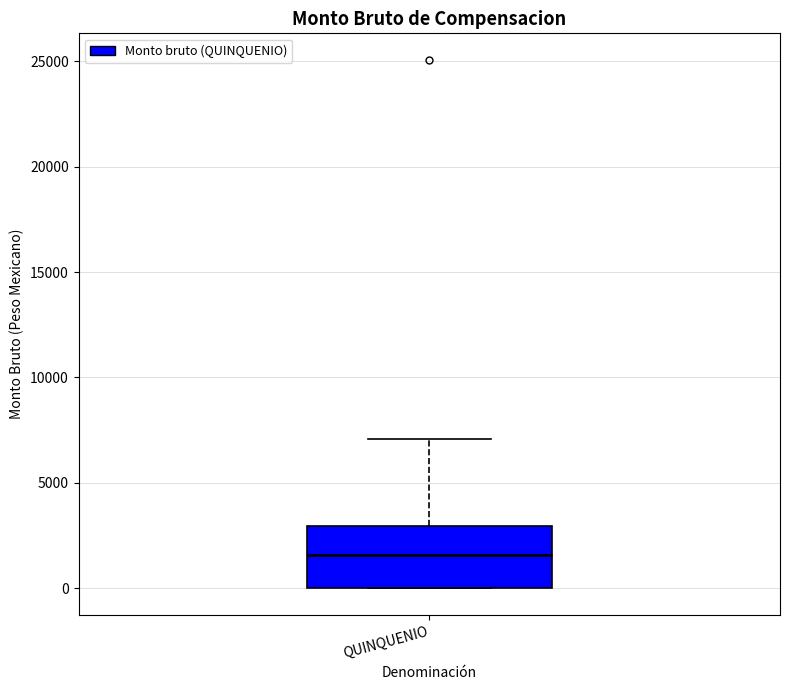

Transcribe this box plot: give where the median line is, the range the box spans, and where the two whiskers end, as read against the y-axis. The values are not printed on the chart, so give them approximately, as read against the axis.

median 1500, box 0 to 3000, whiskers 0 to 7000